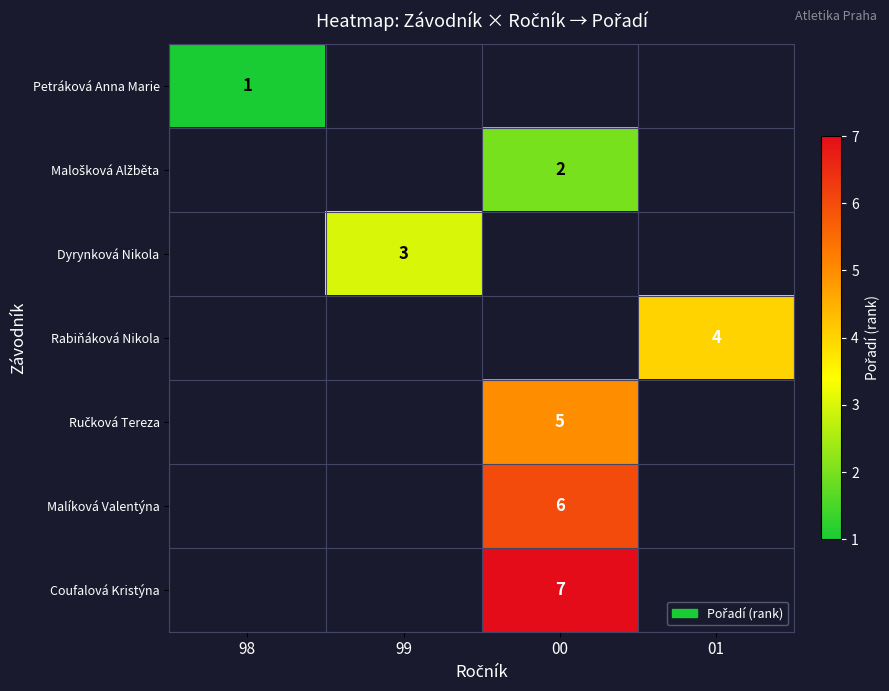

True or false: Malíková Valentýna has a value of 4 at 00.

False